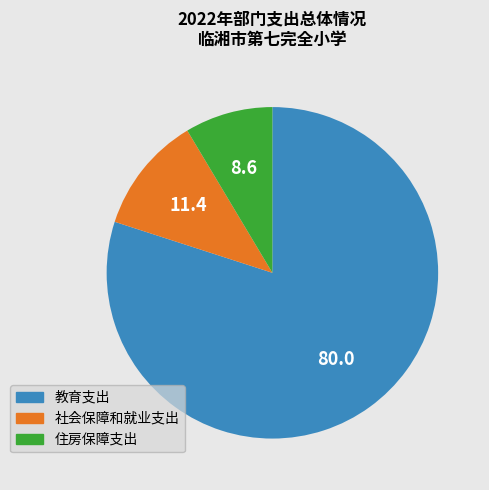

Which slice is the smallest?

住房保障支出